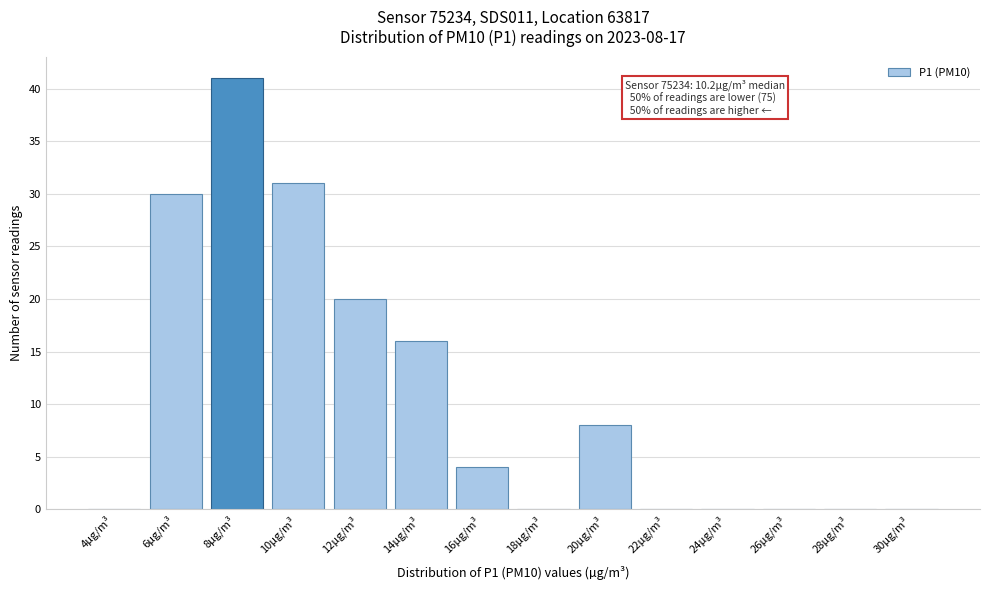

Reading right to left, what are all the values shown in this chart?

30µg/m³=0	28µg/m³=0	26µg/m³=0	24µg/m³=0	22µg/m³=0	20µg/m³=8	18µg/m³=0	16µg/m³=4	14µg/m³=16	12µg/m³=20	10µg/m³=31	8µg/m³=41	6µg/m³=30	4µg/m³=0